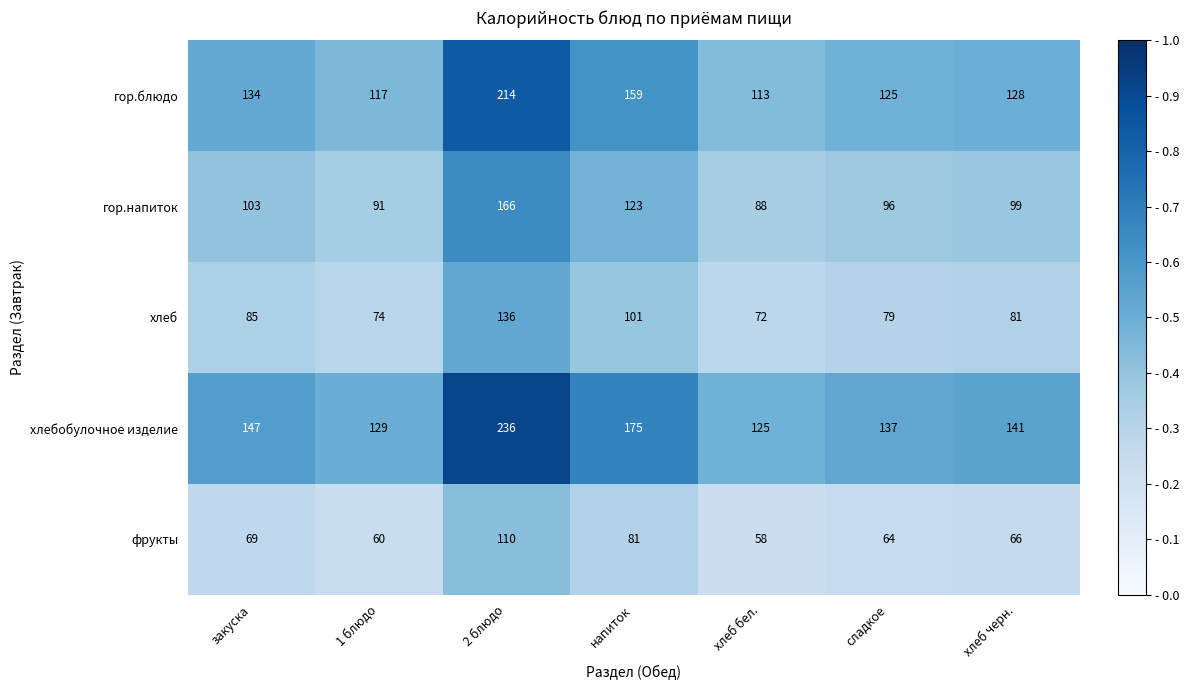

Read the гор.напиток value at закуска, to the nearest 5.

105